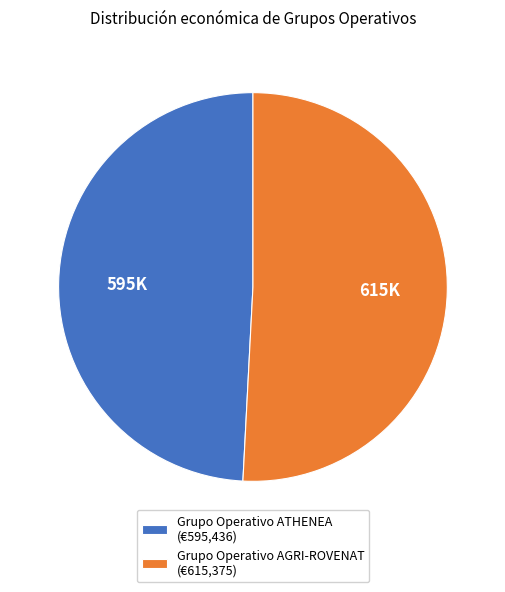

Is it true that Grupo Operativo AGRI-ROVENAT is 39% of the pie?

False